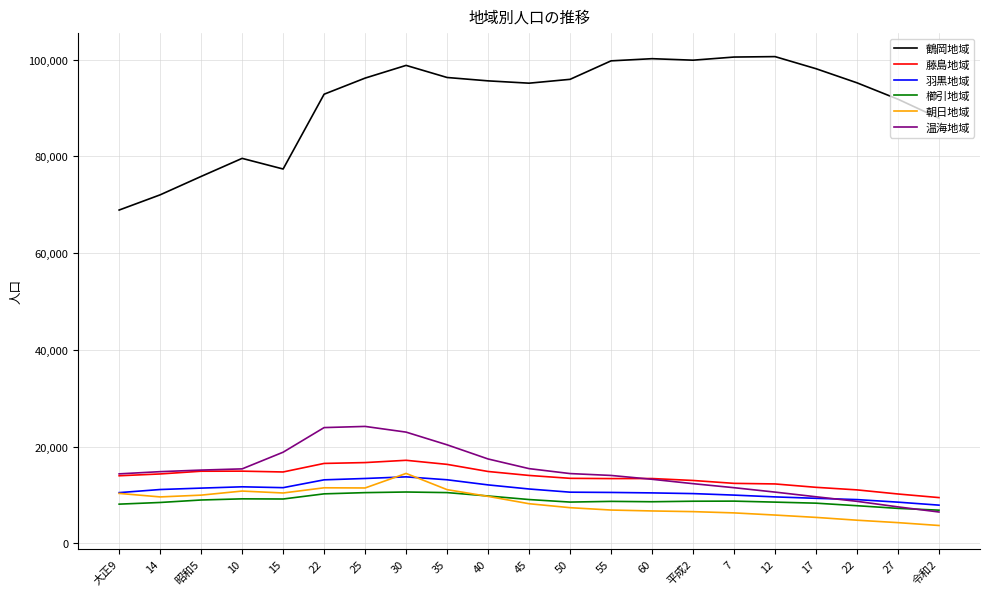

True or false: 鶴岡地域 and 櫛引地域 intersect in this chart.

False